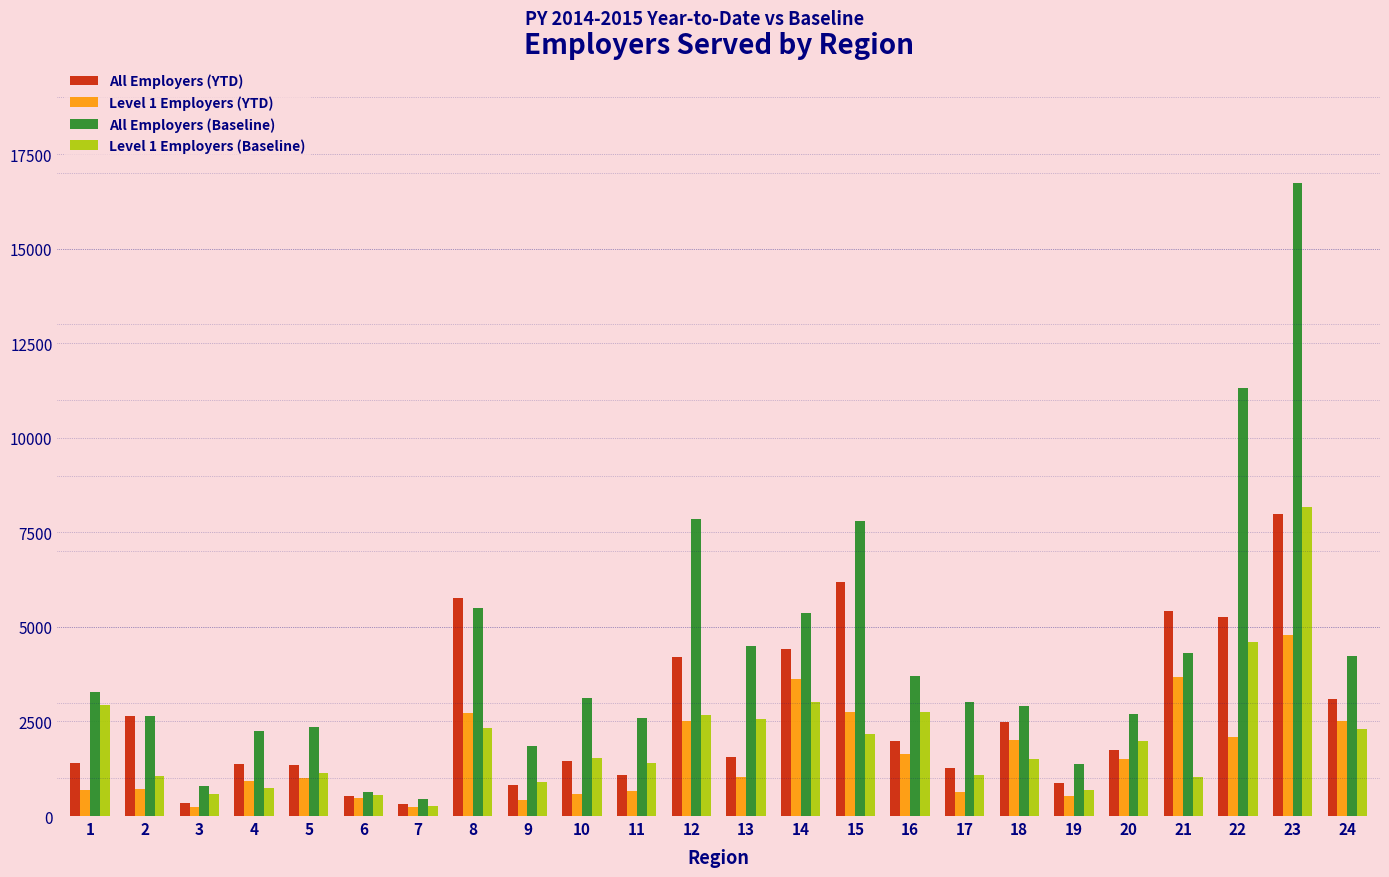

What is the difference between the Level 1 Employers (YTD) values at 15 and 9?

2343